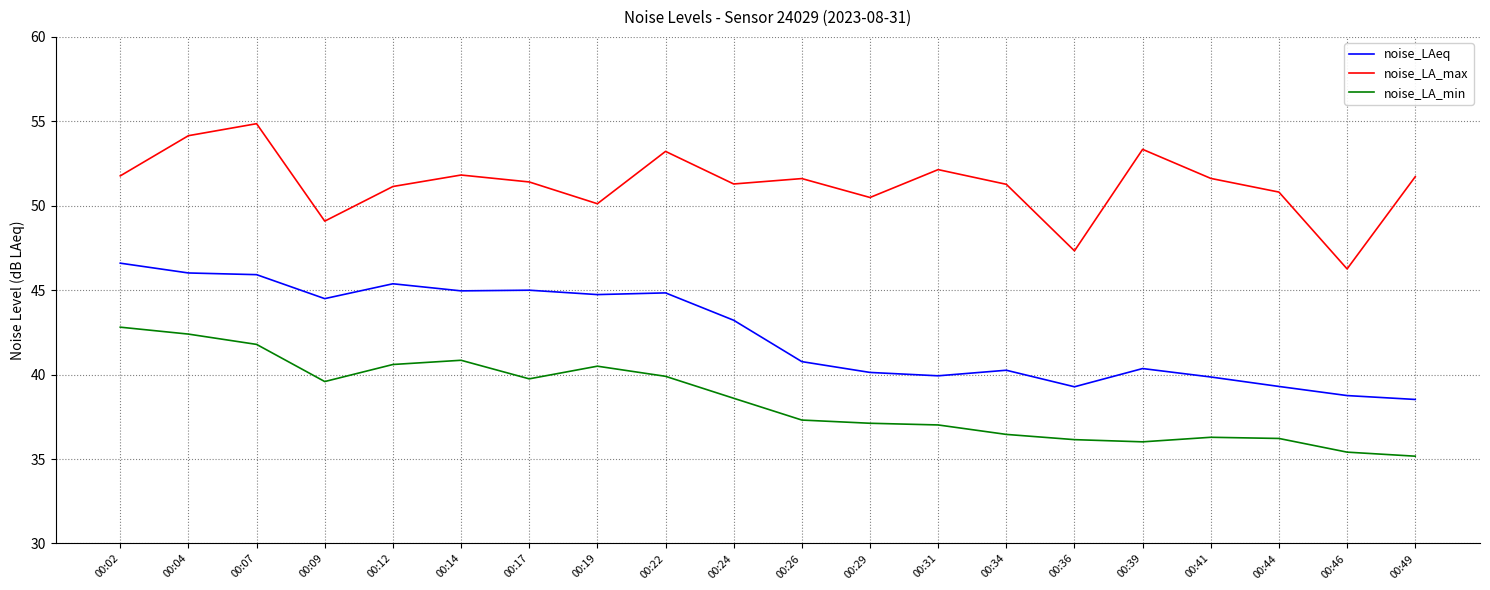

What is the difference between the noise_LA_min values at 00:41 and 00:24?

2.3